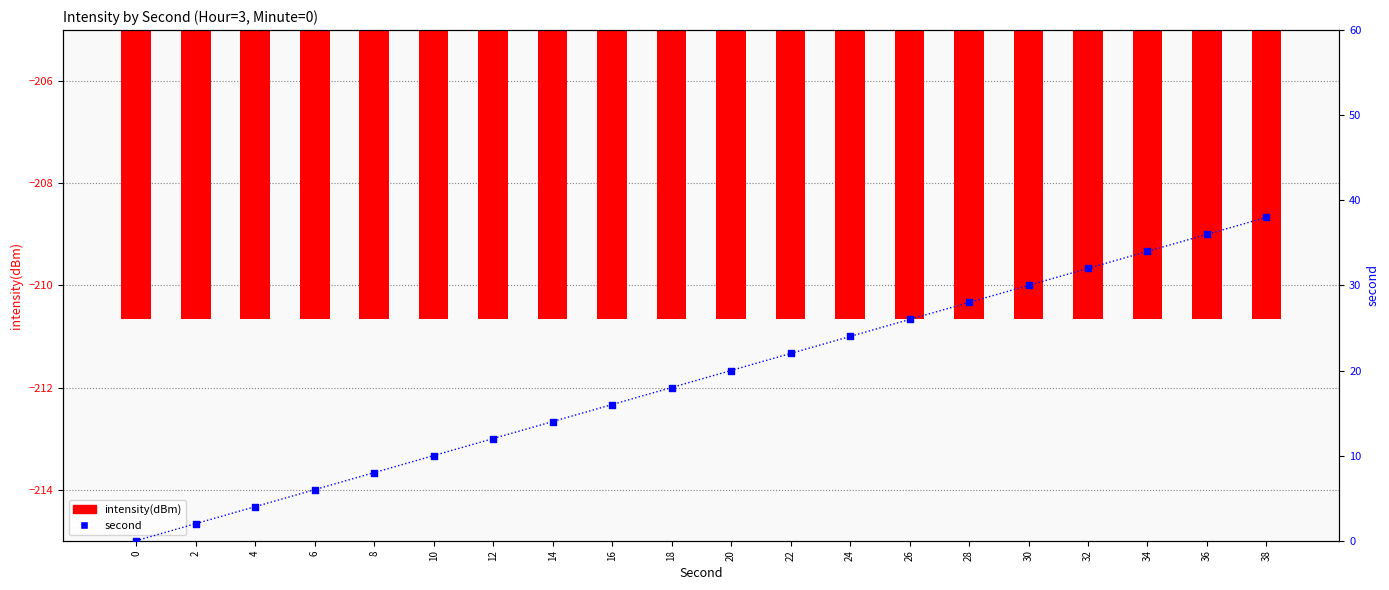

Which series has the largest Y range (max minus min)?

second